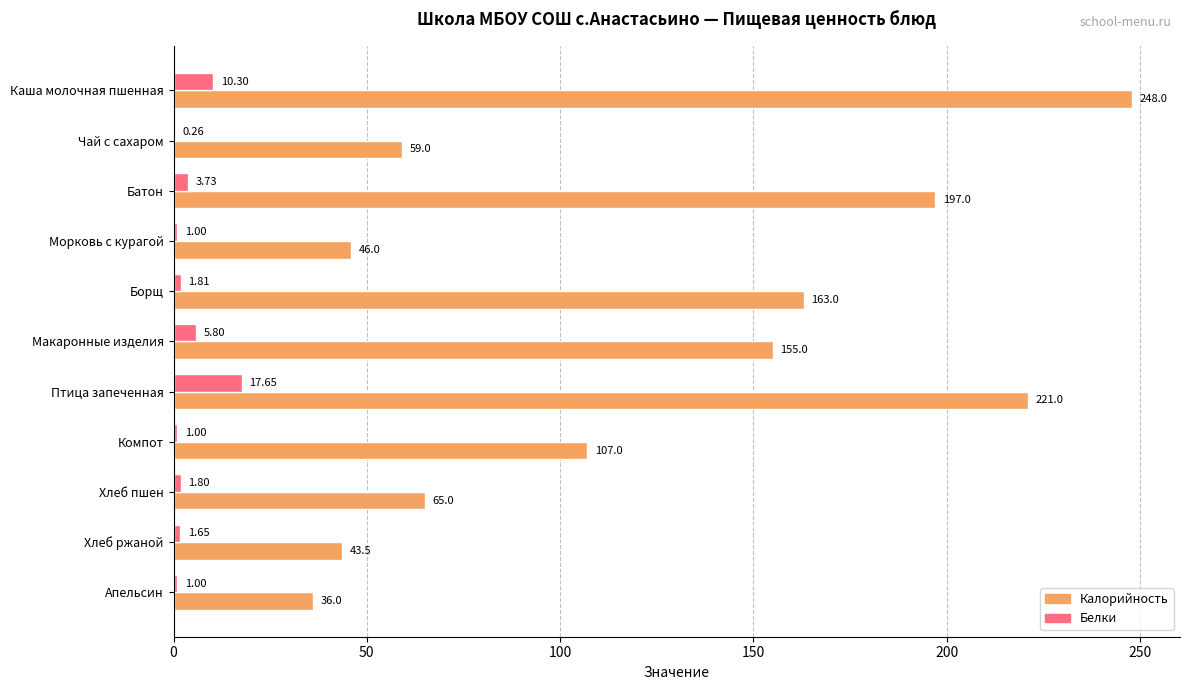

What is the sum of all Калорийность values?

1340.5